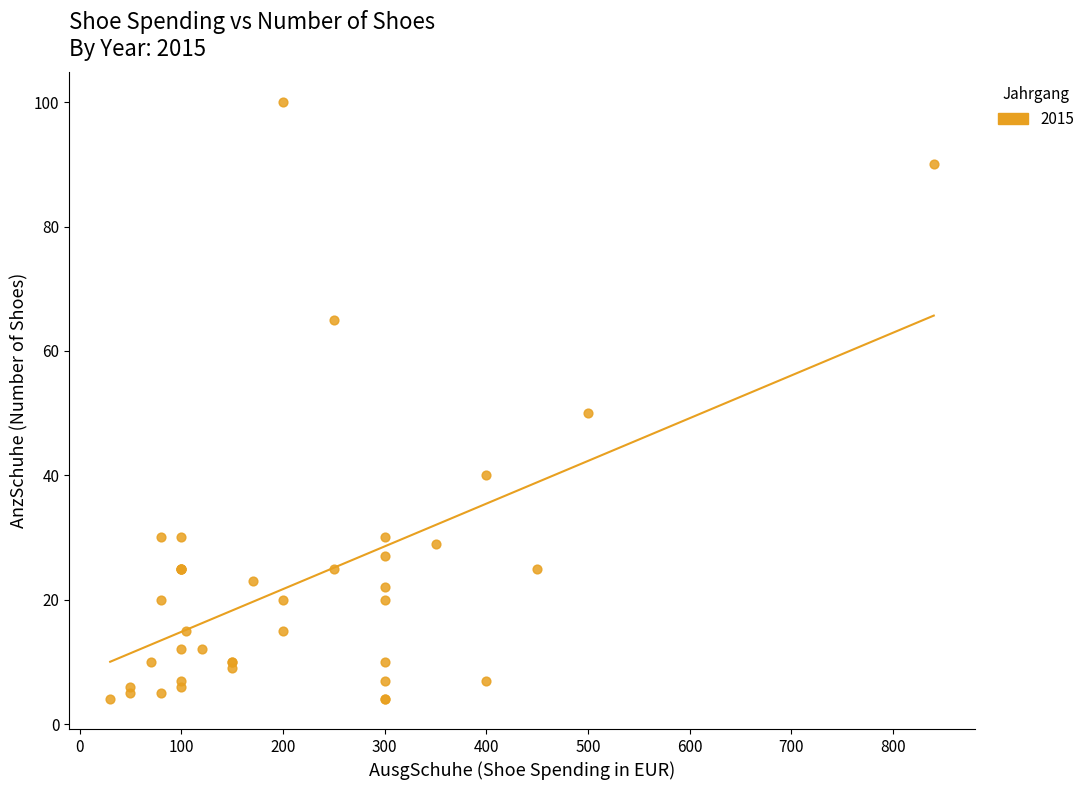

What Y value in the scatter plot is closest to 52?

50